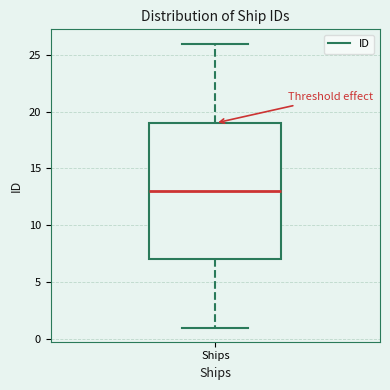

Transcribe this box plot: give where the median line is, the range the box spans, and where the two whiskers end, as read against the y-axis. The values are not printed on the chart, so give them approximately, as read against the axis.

median 13, box 7 to 19, whiskers 1 to 26